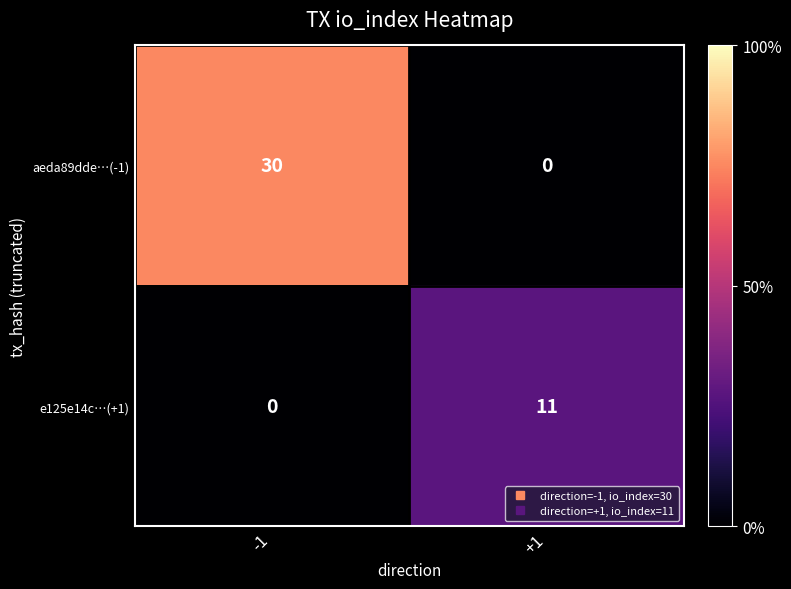

Rank the series by their maximum value, from highest to lowest.

aeda89dde…(-1), e125e14c…(+1)